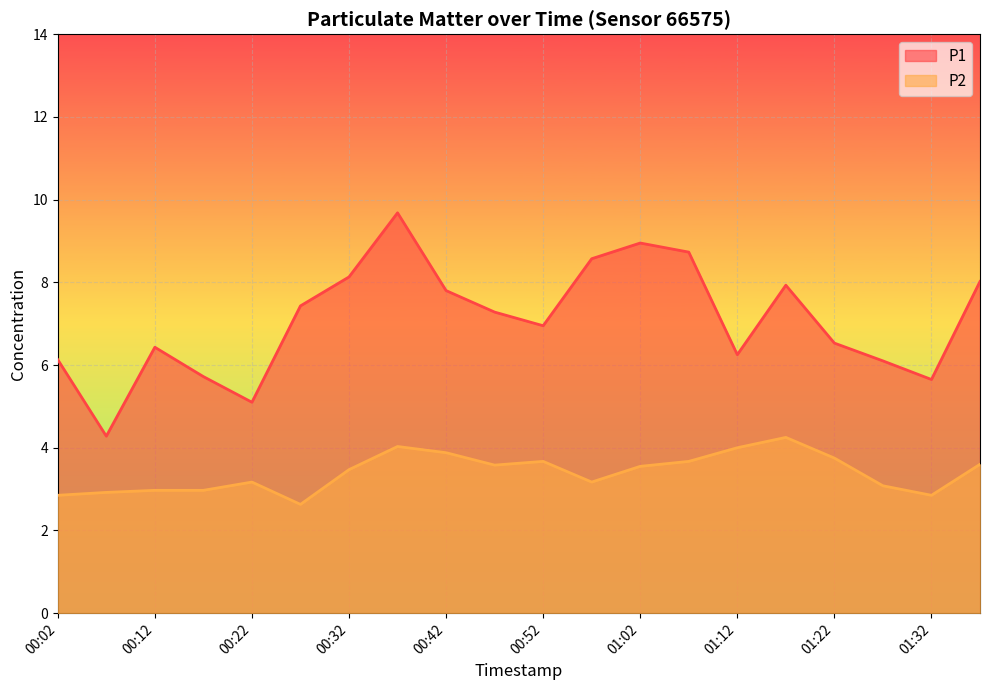

How many lines are shown in the chart?

2